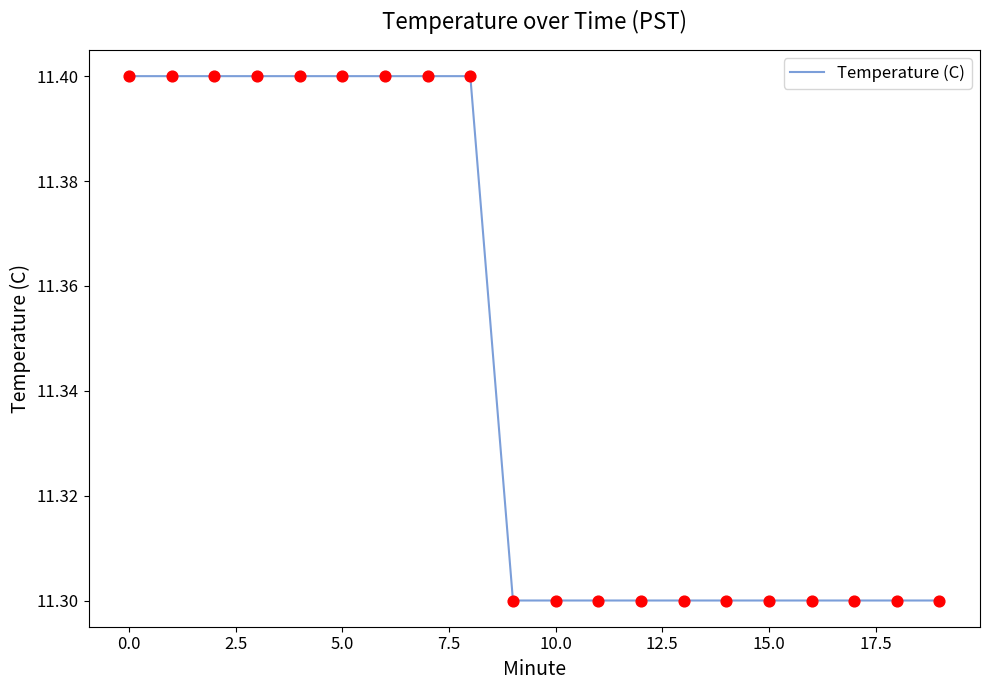

What is the maximum value shown in the chart?

11.4